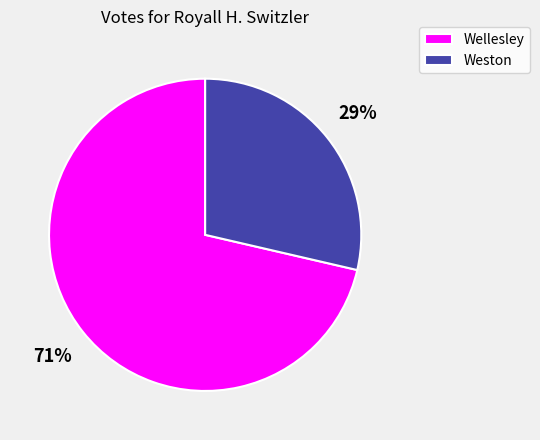

How many slices are in this pie chart?

2